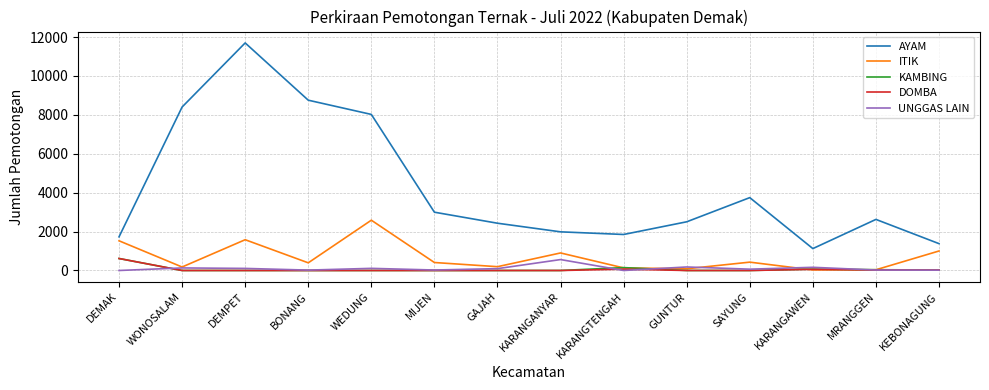

How many lines are shown in the chart?

5